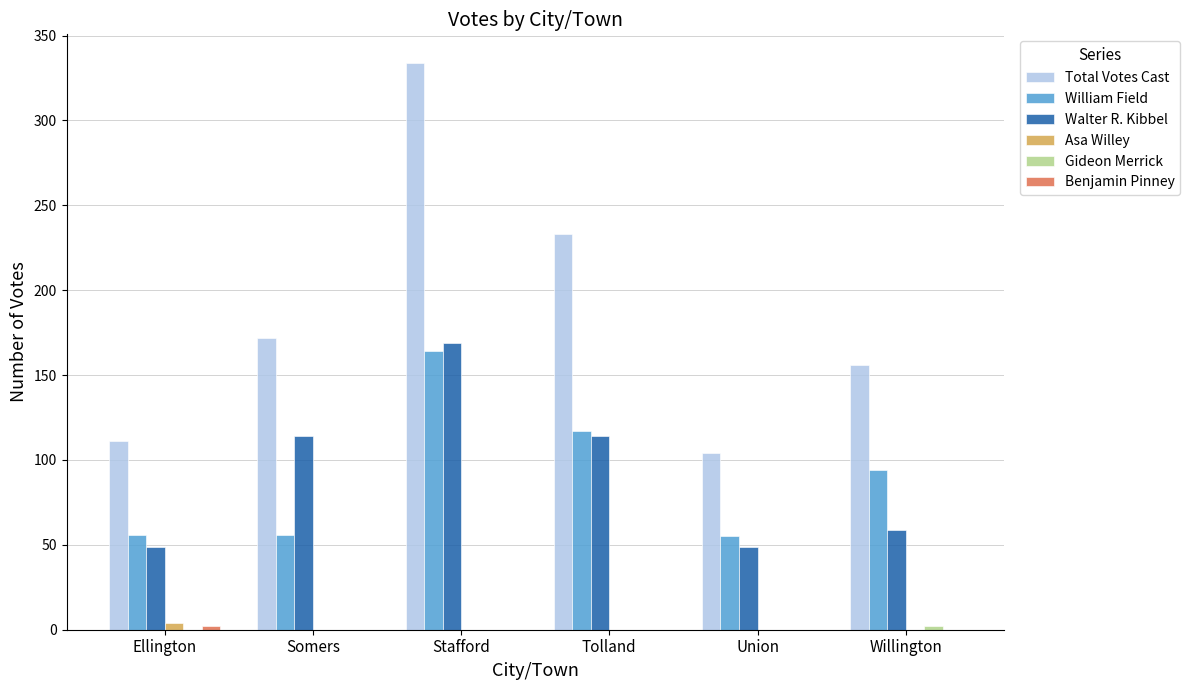

What is the maximum value shown in the chart?

334